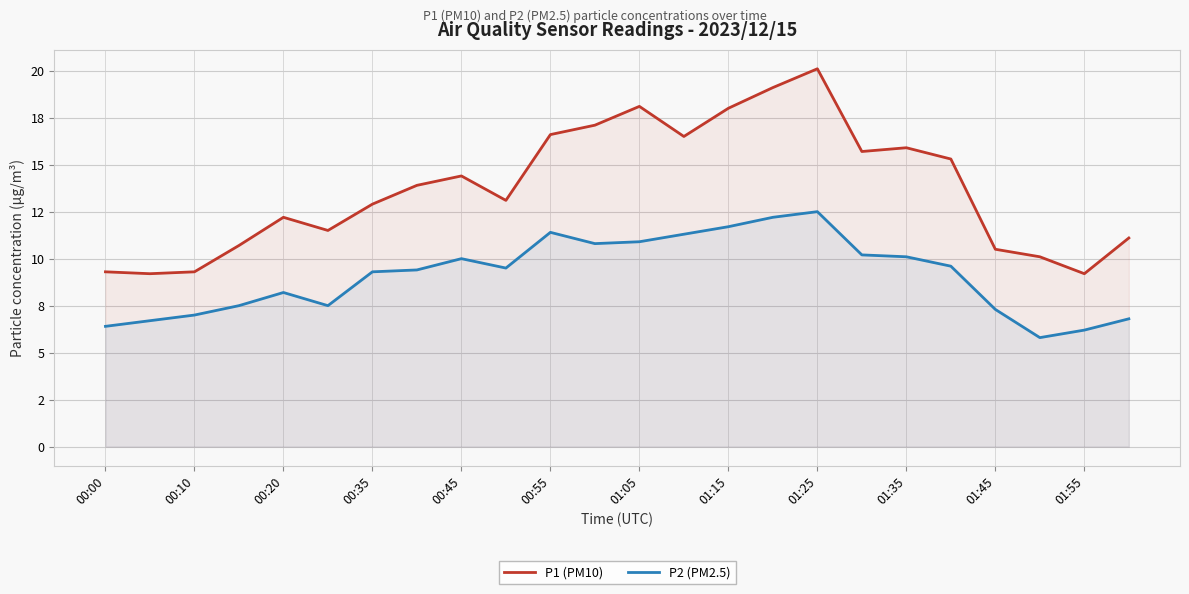

Between 14 and 17, which series saw the biggest shift?

P1 (PM10)